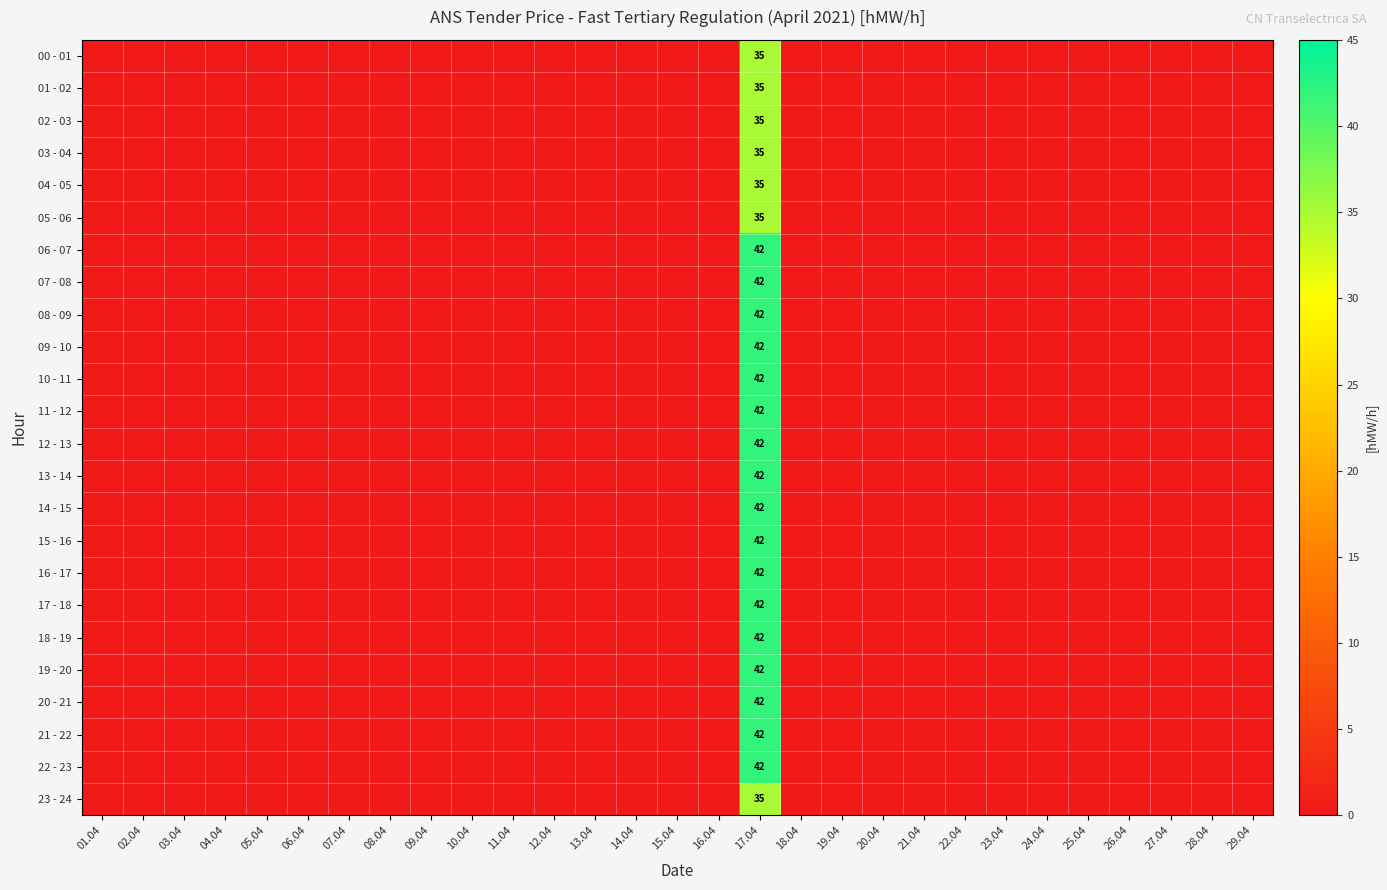

At which category is the sum across all series the highest?

17.04